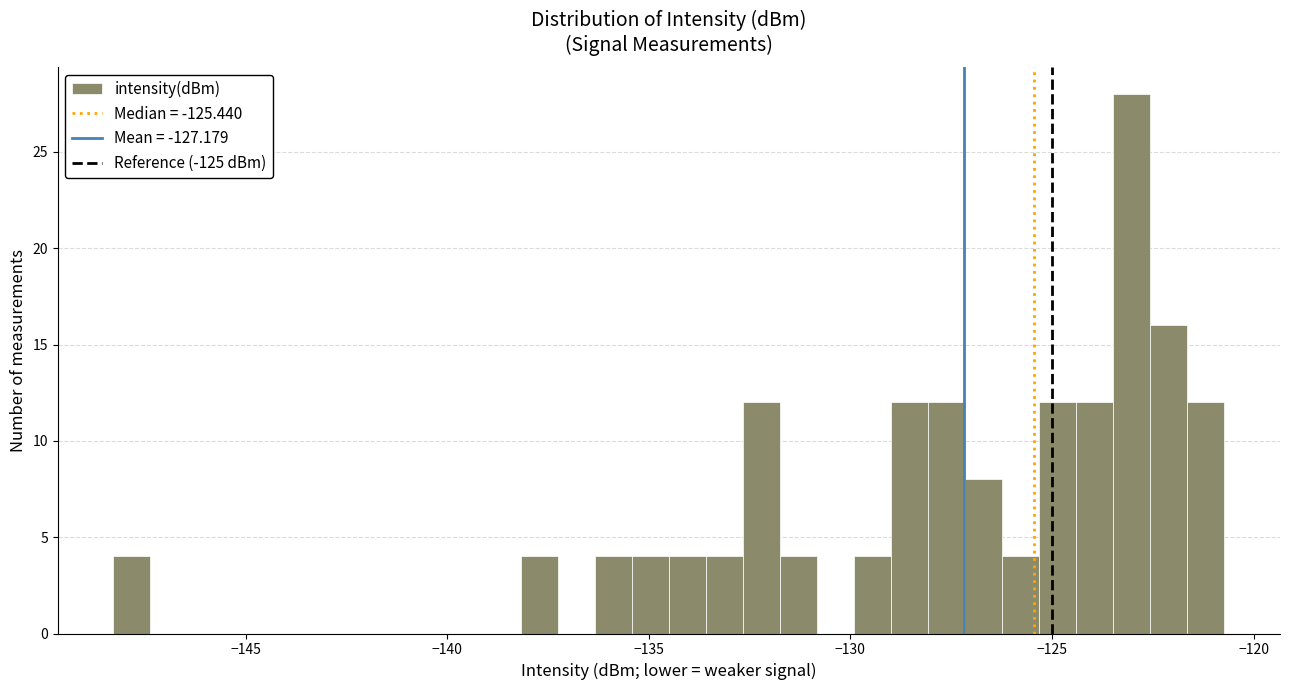

Read against the x-axis, roughly where is the centre of the tallest bar?

-123.0